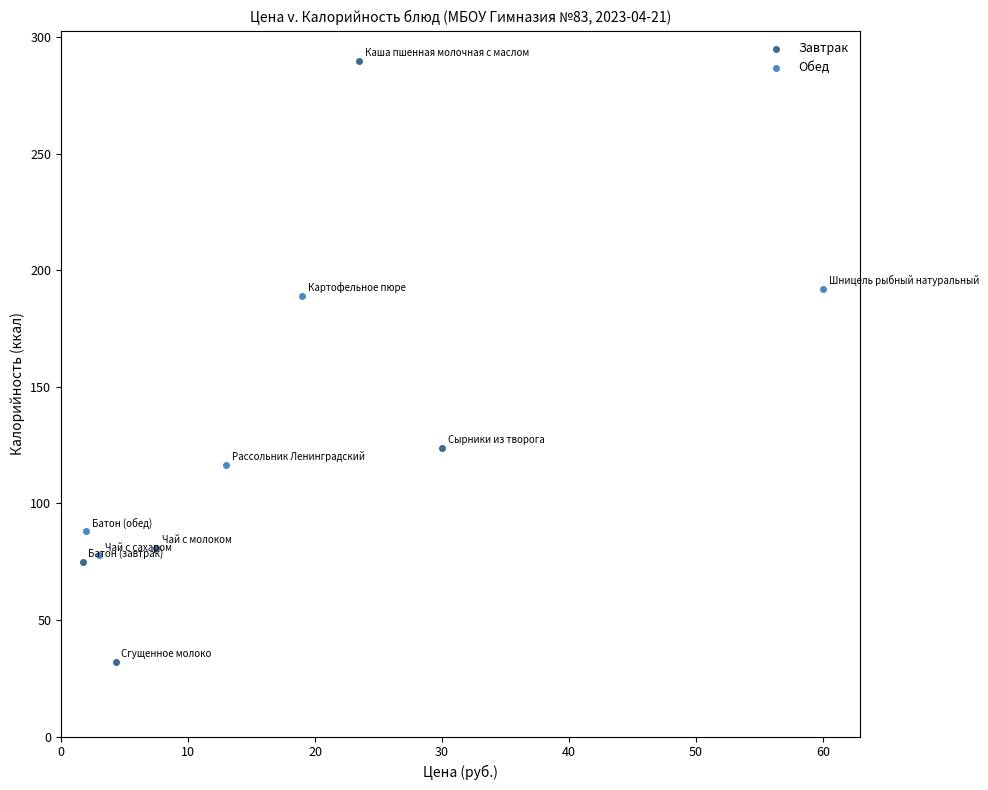

Which series reaches the maximum Y coordinate?

Завтрак